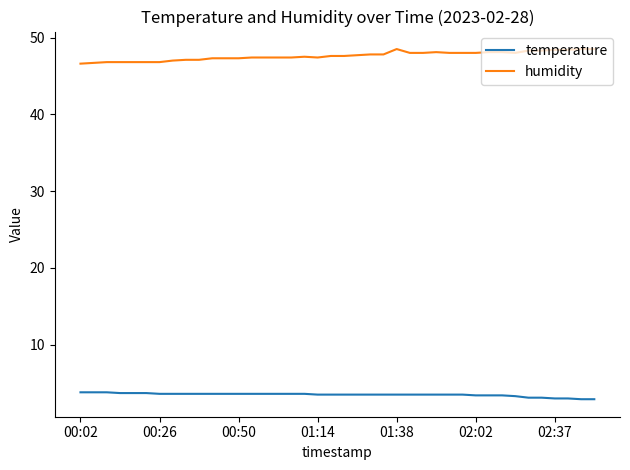

Rank the series by their maximum value, from lowest to highest.

temperature, humidity